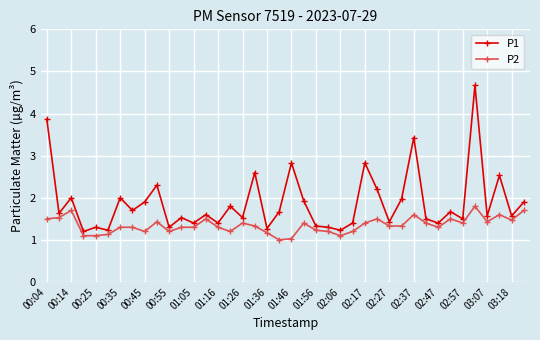

Rank the series by their average value, from highest to lowest.

P1, P2